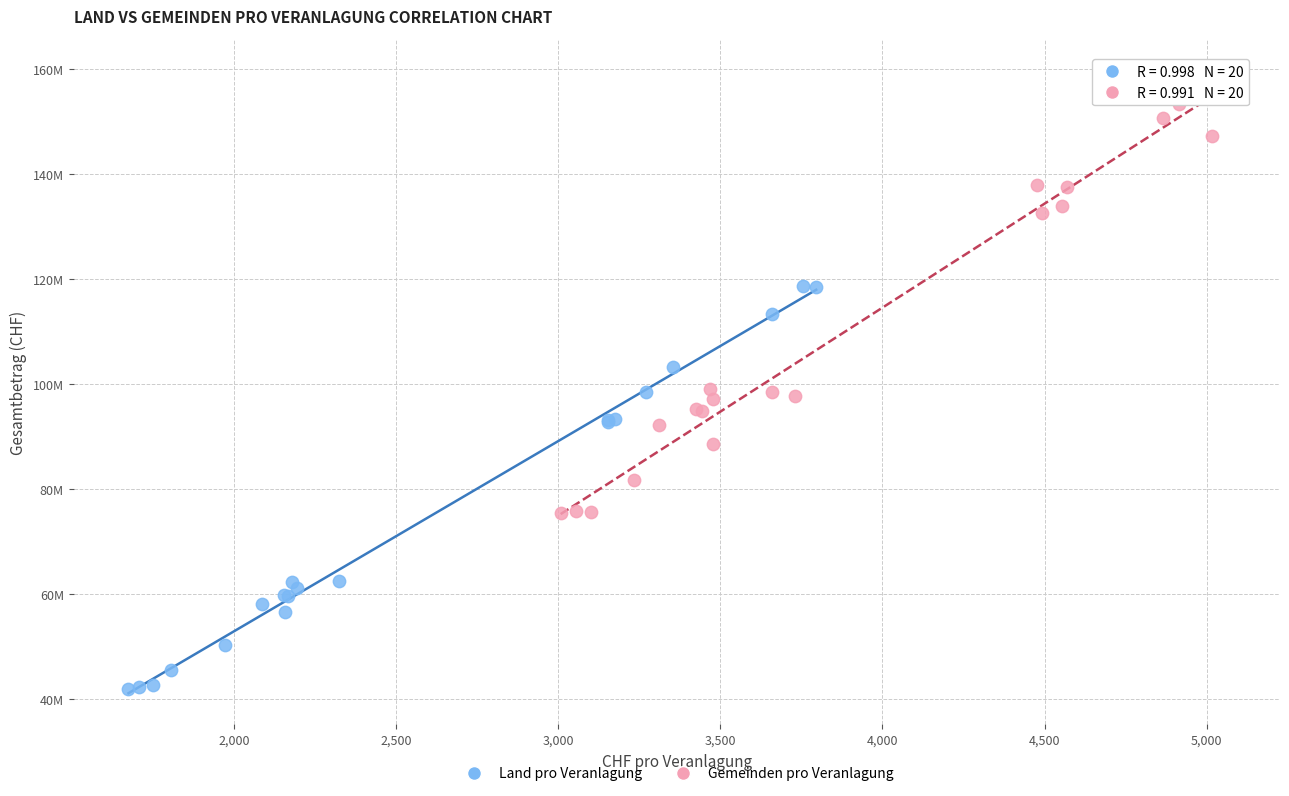

What are all the series names shown in the legend?

Land pro Veranlagung, Gemeinden pro Veranlagung